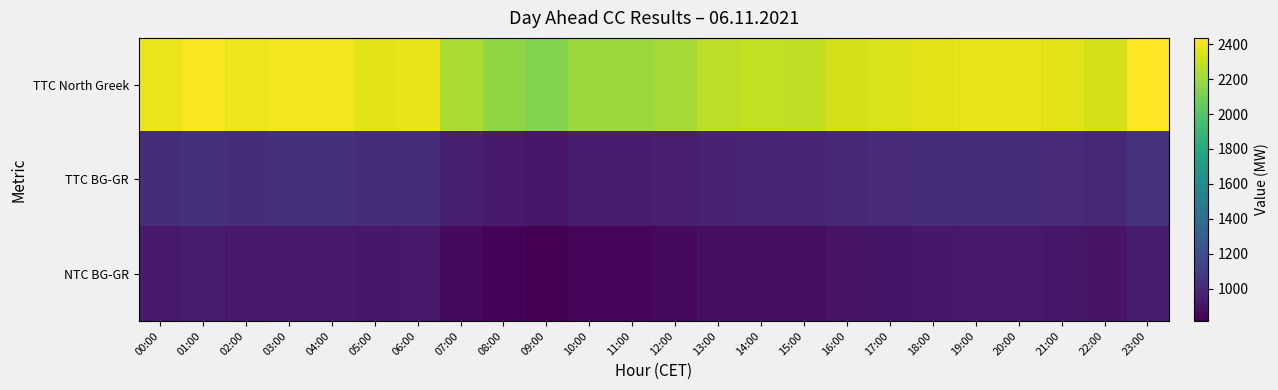

Reading left to right, list all the values displayed in this chart.

TTC North Greek: 00:00=2388	01:00=2421	02:00=2392	03:00=2406	04:00=2407	05:00=2371	06:00=2382	07:00=2229	08:00=2168	09:00=2129	10:00=2191	11:00=2190	12:00=2217	13:00=2274	14:00=2286	15:00=2282	16:00=2334	17:00=2344	18:00=2371	19:00=2385	20:00=2382	21:00=2362	22:00=2332	23:00=2436
TTC BG-GR: 00:00=1027	01:00=1041	02:00=1029	03:00=1035	04:00=1035	05:00=1019	06:00=1024	07:00=959	08:00=932	09:00=915	10:00=942	11:00=942	12:00=954	13:00=978	14:00=983	15:00=981	16:00=1004	17:00=1008	18:00=1019	19:00=1025	20:00=1024	21:00=1016	22:00=1003	23:00=1047
NTC BG-GR: 00:00=926	01:00=940	02:00=928	03:00=934	04:00=934	05:00=919	06:00=924	07:00=858	08:00=832	09:00=815	10:00=842	11:00=841	12:00=853	13:00=878	14:00=882	15:00=881	16:00=903	17:00=907	18:00=919	19:00=925	20:00=924	21:00=915	22:00=902	23:00=947